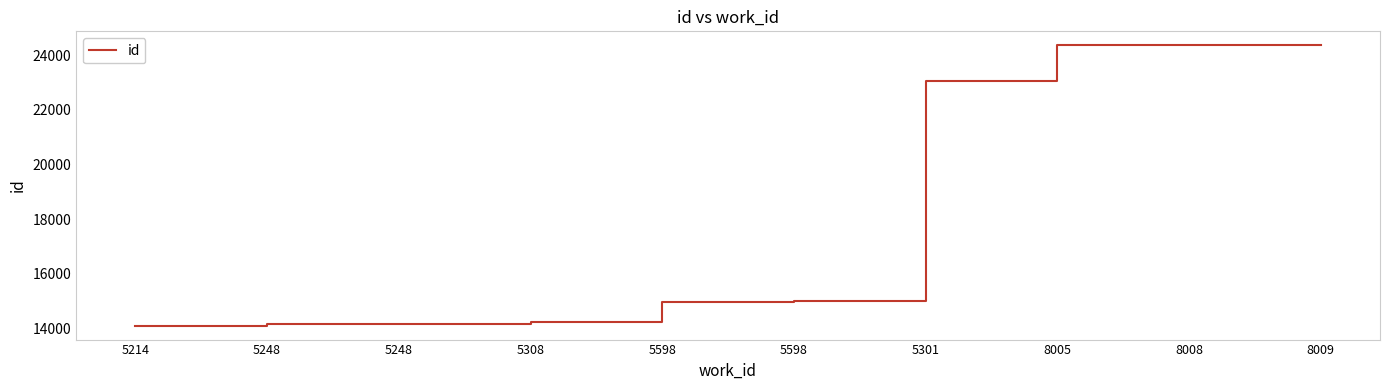

Where does the data first go above 14983?

5301